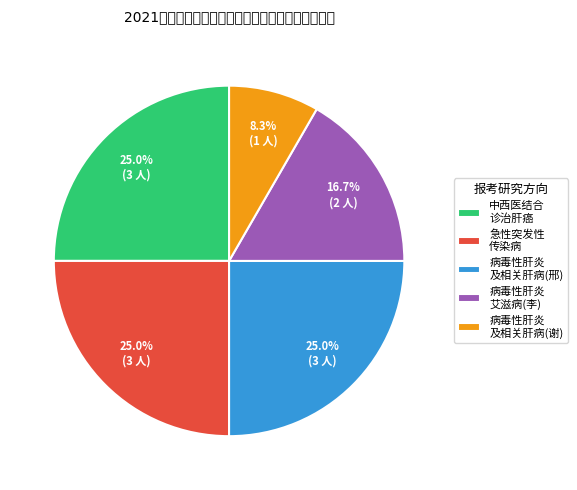

Which slice is the smallest?

病毒性肝炎 及相关肝病(谢)